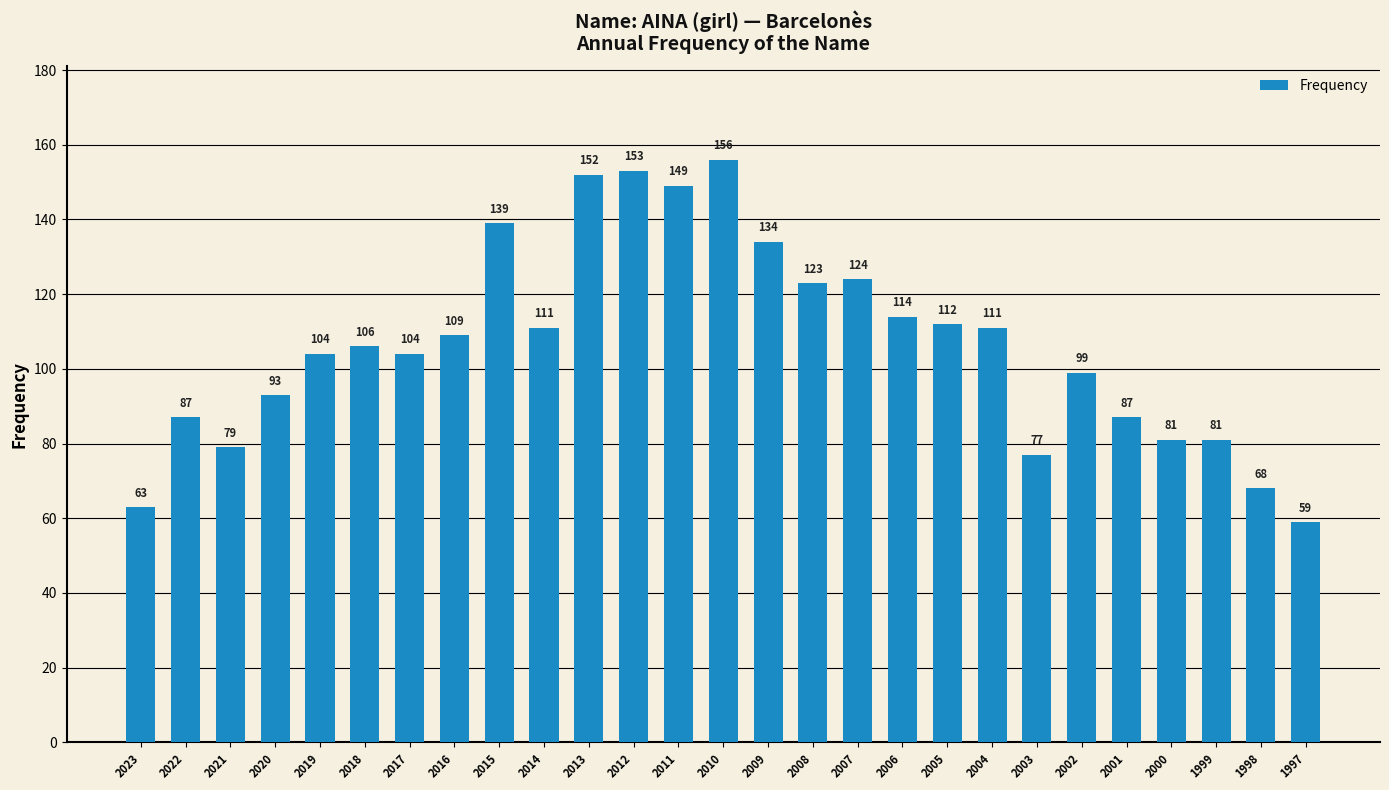

True or false: the data shows 99 at 2002.

True